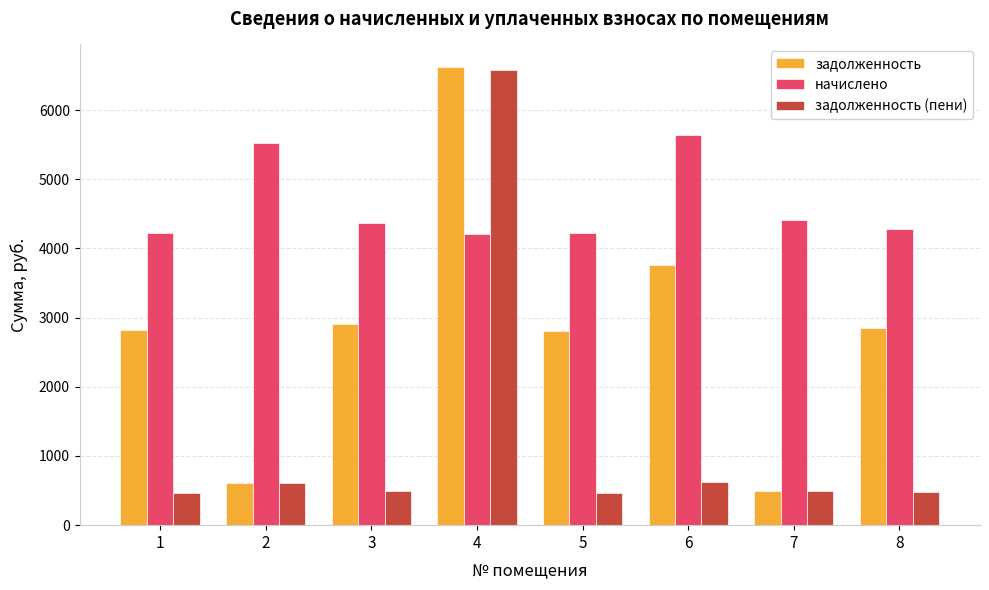

What is the spread (max minus min) of values at 7?

3924.3